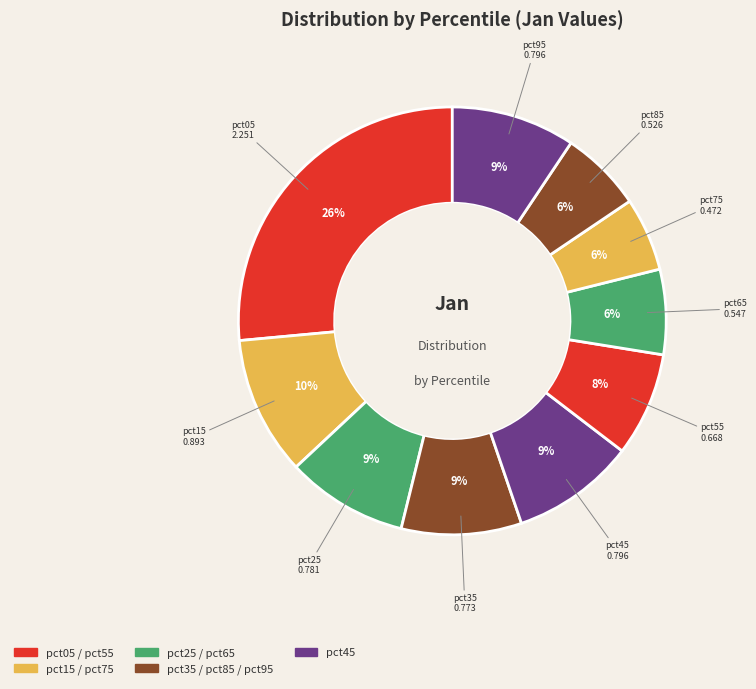

To the nearest percent, what is the average slice percentage?

10%